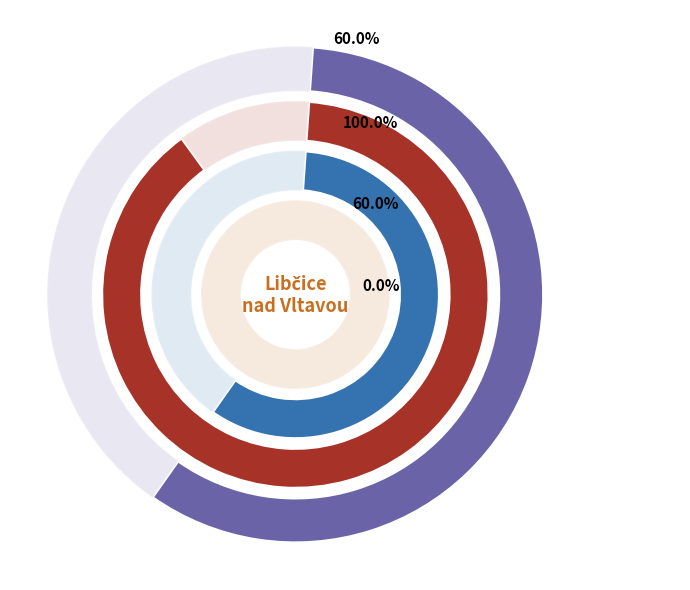

Combined, what portion of the pie is 100967 and 103191?

100.0%